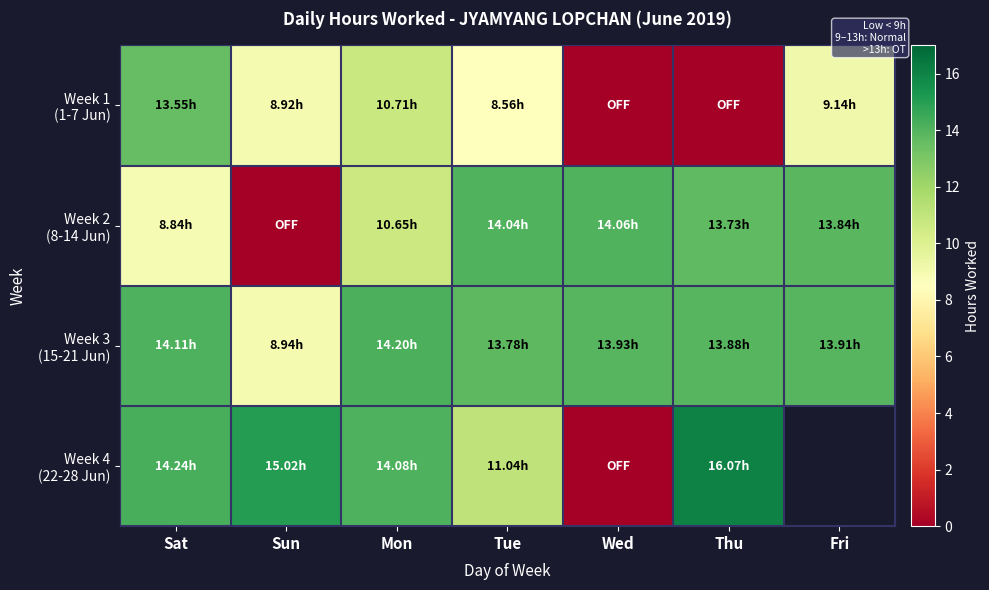

Rank the categories by Week 4 (22-28 Jun) value from highest to lowest.

Thu, Sun, Sat, Mon, Tue, Fri, Wed